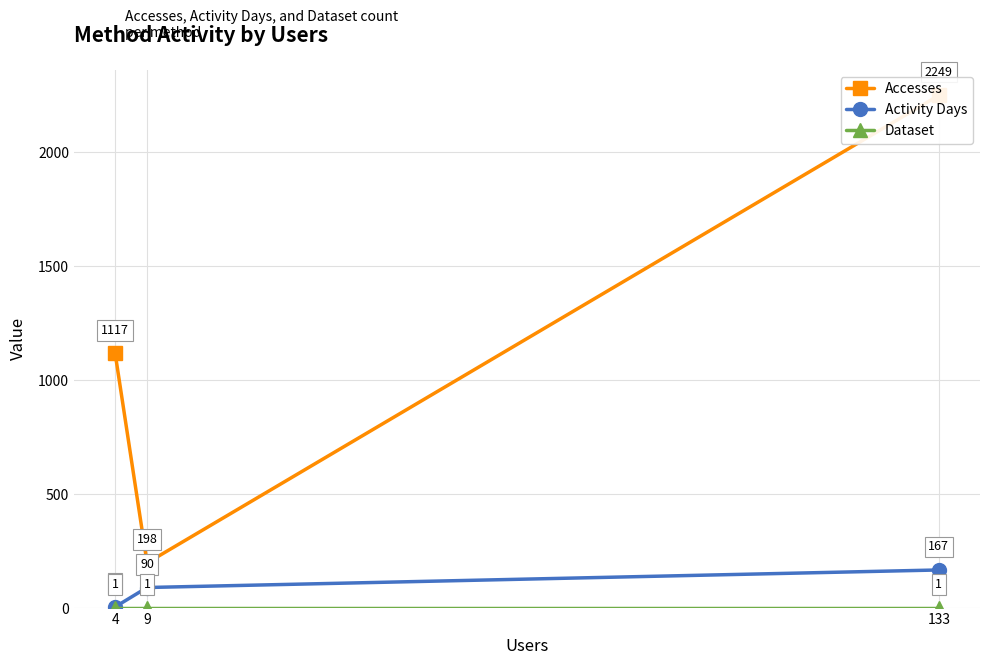

What are all the series names shown in the legend?

Accesses, Activity Days, Dataset